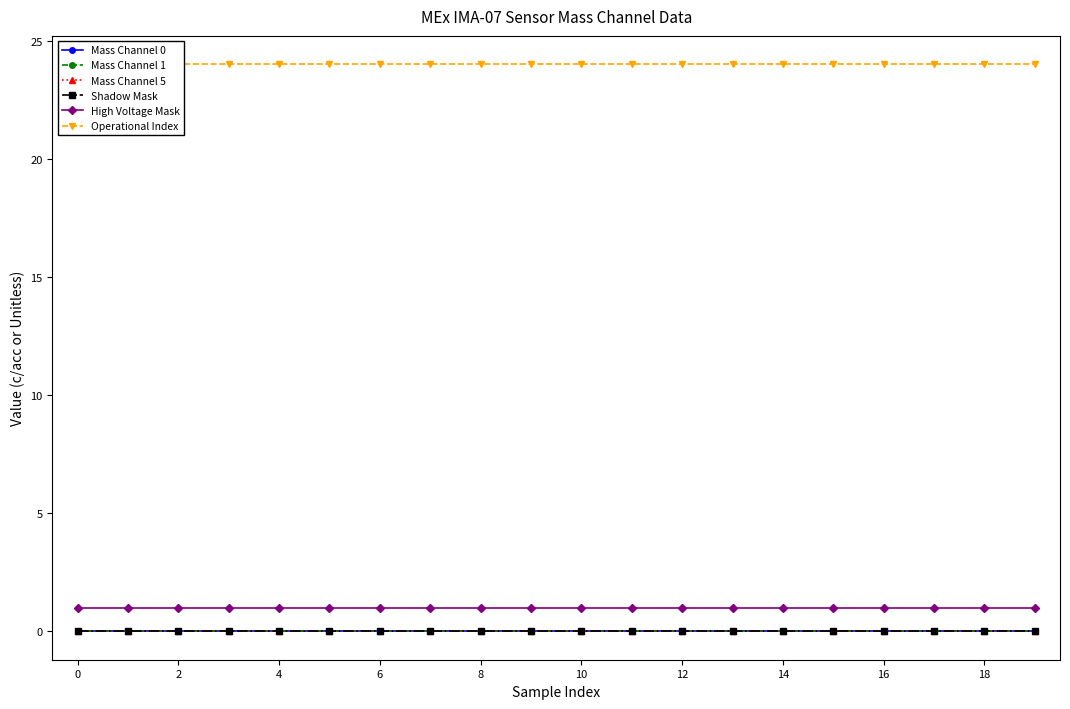

Which series has the widest spread of values?

Mass Channel 0